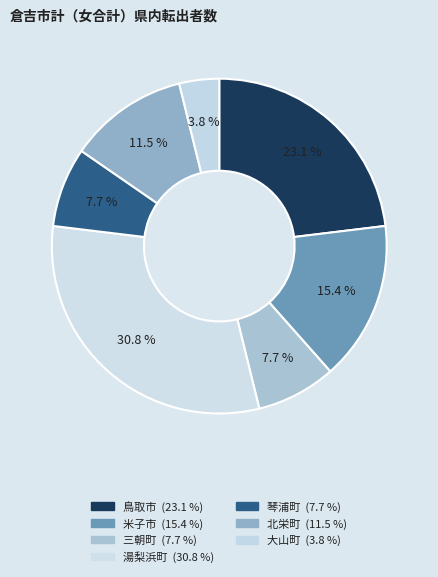

Is 大山町 the majority of the pie?

No